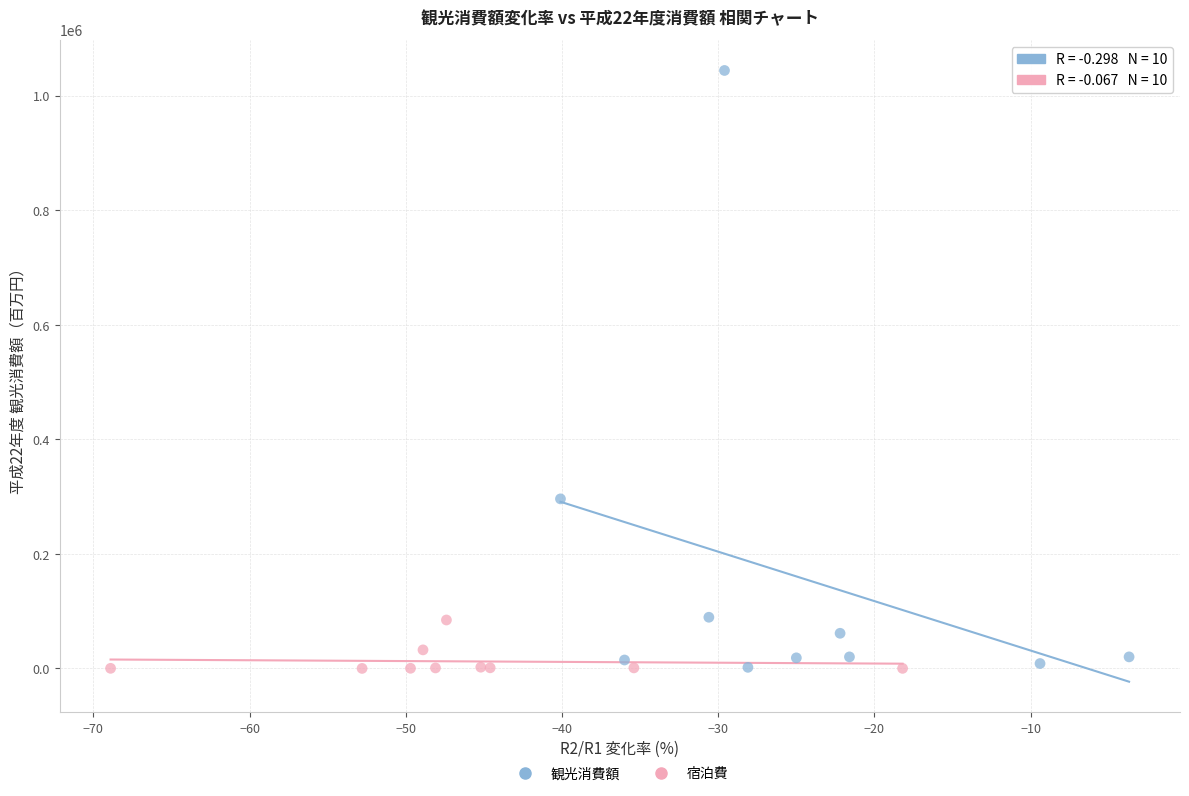

Which series has the widest spread of Y values?

観光消費額